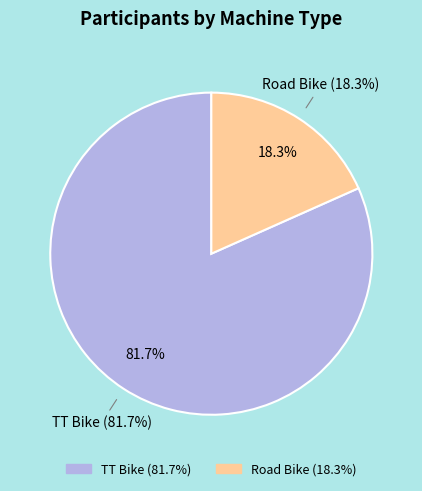

Does any single category account for the majority?

Yes